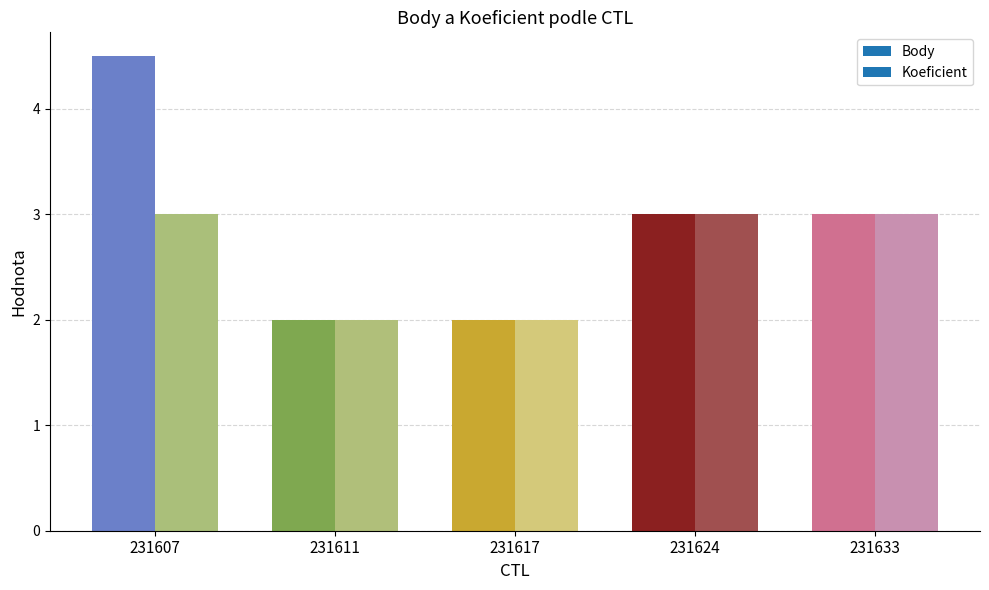

What is the average value of the Koeficient series?

2.6